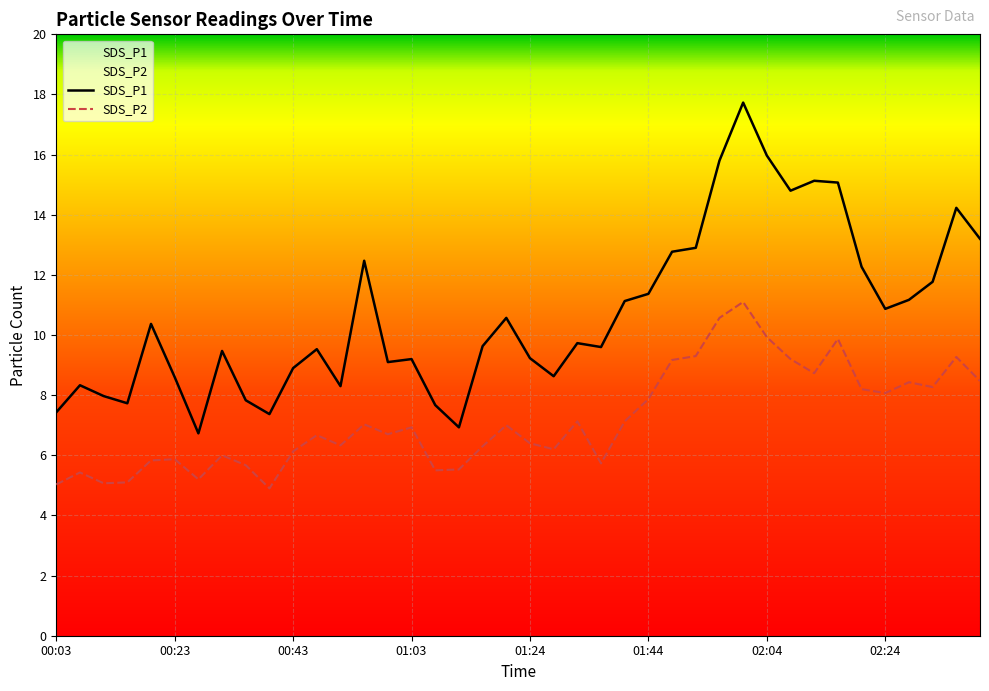

At which label does SDS_P2 reach its peak?

02:00